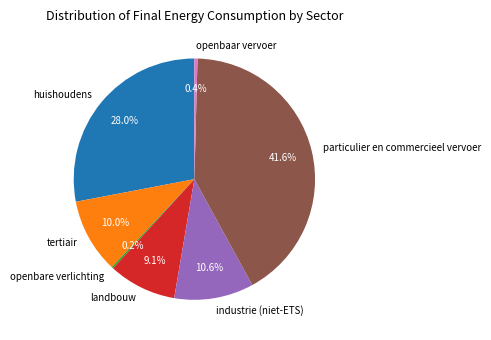

What percentage is NOT represented by landbouw?

90.9%